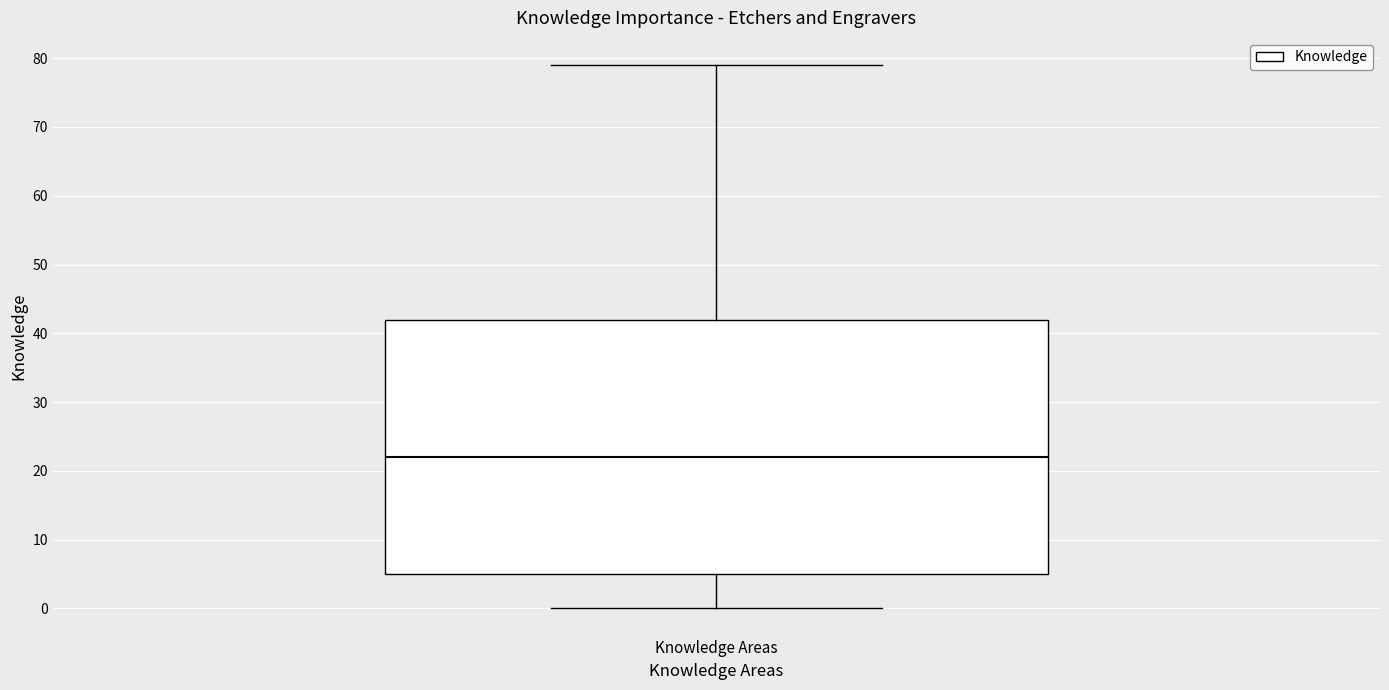

Where does the upper whisker of the box for Knowledge Areas end on the y-axis? The values are not printed on the chart, so give them approximately, as read against the axis.

79